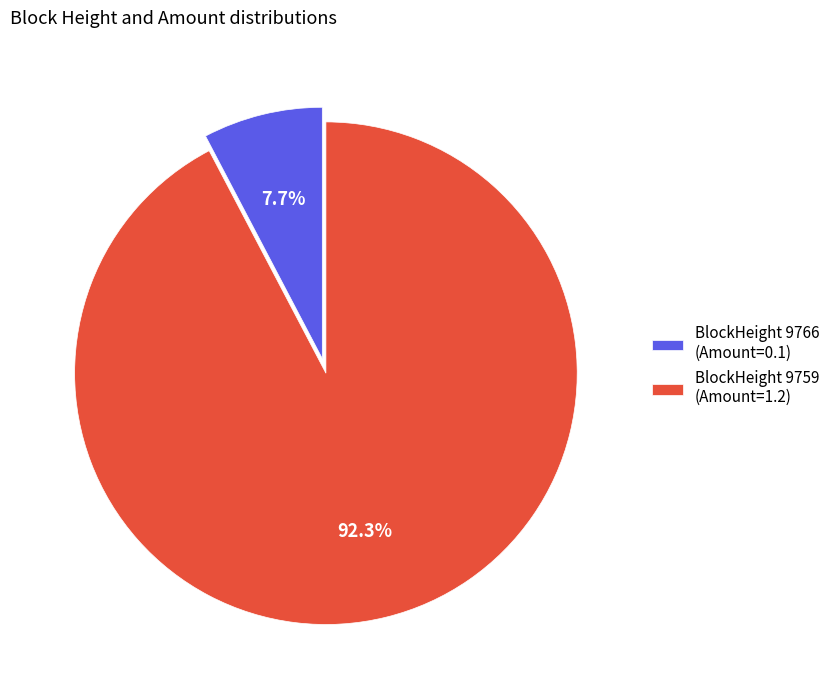

Which slice is the smallest?

BlockHeight 9766 (Amount=0.1)